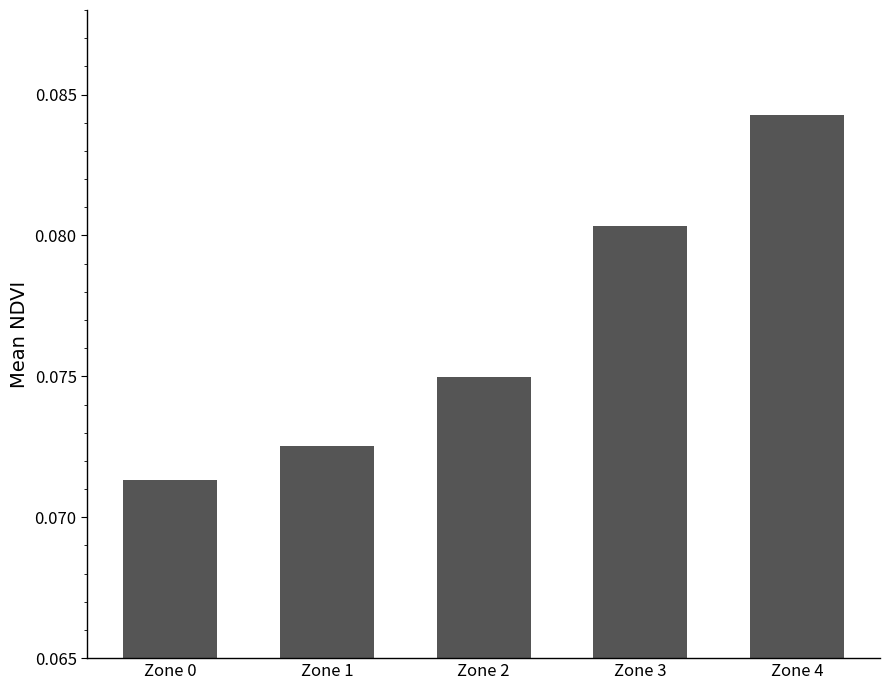

Rank the categories by value from lowest to highest.

Zone 0, Zone 1, Zone 2, Zone 3, Zone 4